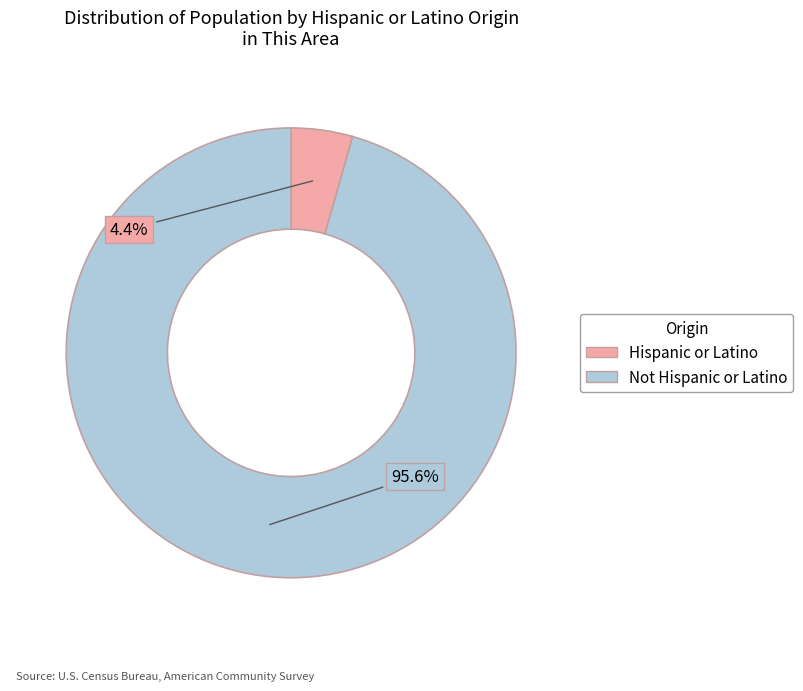

To the nearest percent, what portion does Not Hispanic or Latino represent?

96%